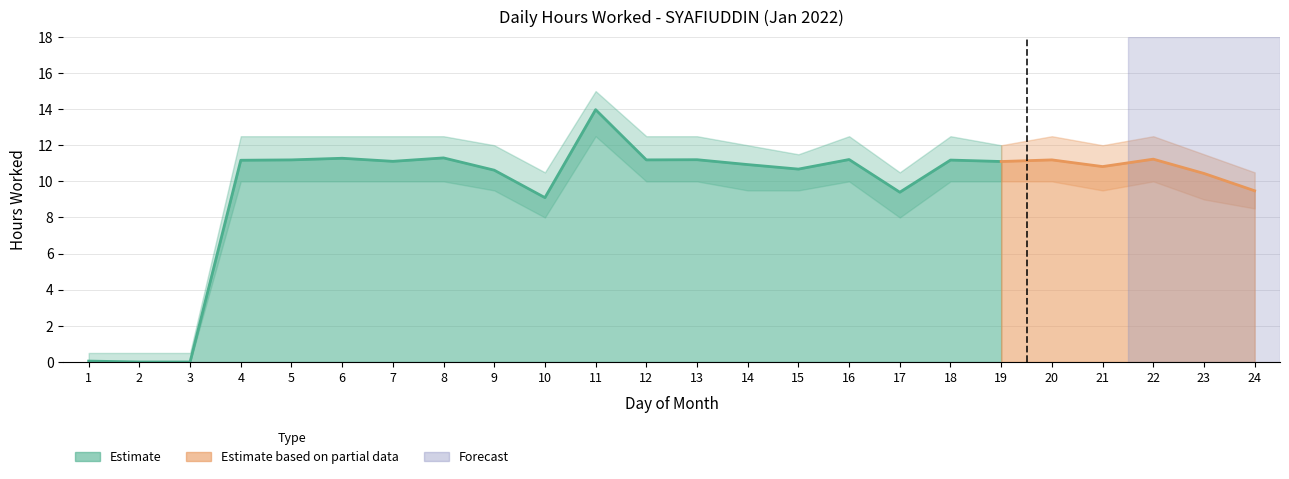

Which category has the highest value across all series?

11